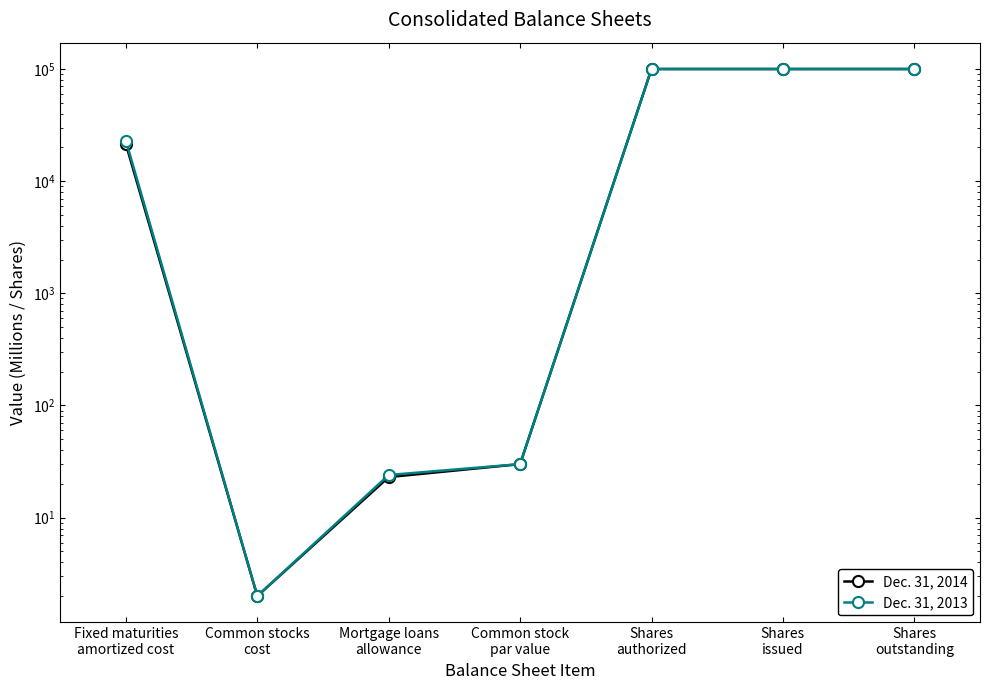

The value of Dec. 31, 2014 at Fixed maturities
amortized cost is 21354. True or false?

True